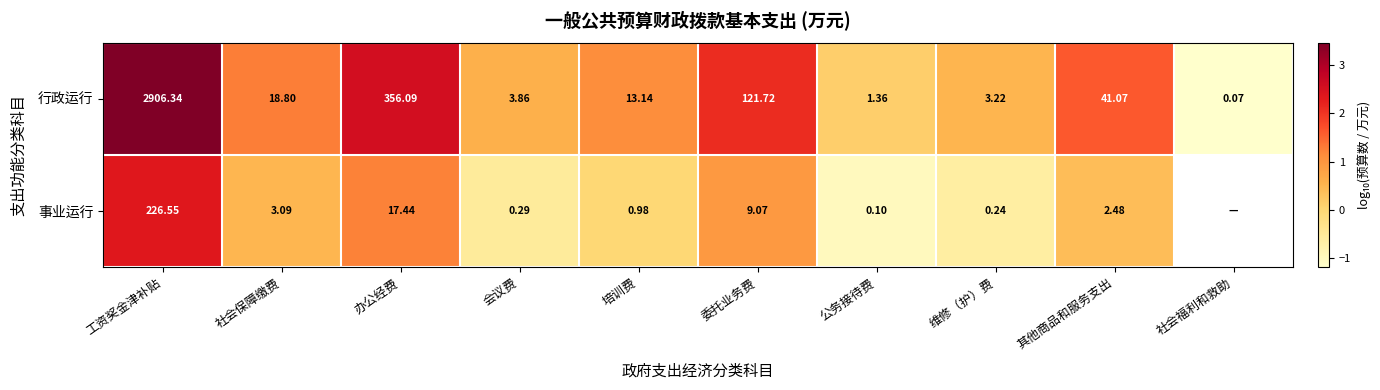

Between 培训费 and 维修（护）费, which series saw the biggest shift?

行政运行